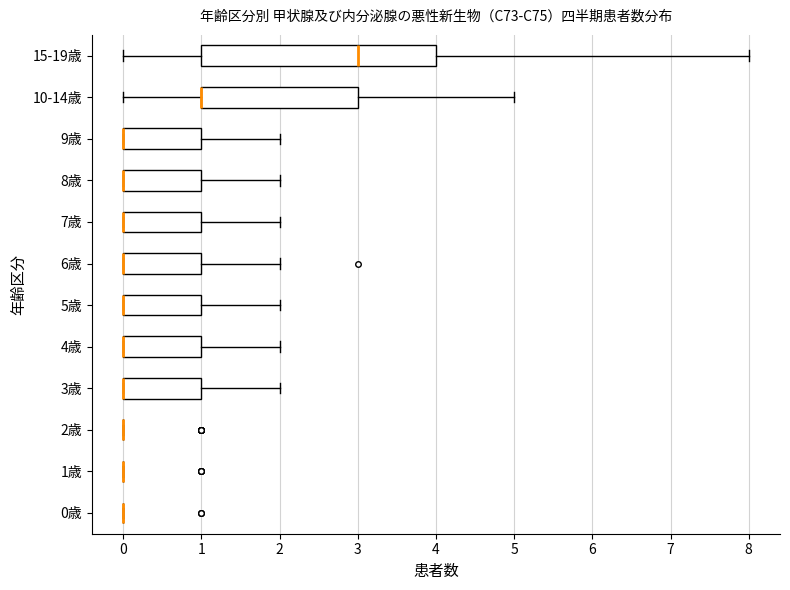

Reading bottom to top, read every box against the x-axis: the position of its median line, the range the box covers, and the ends of its whiskers. The values are not printed on the chart, so give them approximately, as read against the axis.

0歳: box collapsed to a line at 0, whiskers 0 to 0
1歳: box collapsed to a line at 0, whiskers 0 to 0
2歳: box collapsed to a line at 0, whiskers 0 to 0
3歳: median 0 (drawn on the box's left edge), box 0 to 1, whiskers 0 to 2
4歳: median 0 (drawn on the box's left edge), box 0 to 1, whiskers 0 to 2
5歳: median 0 (drawn on the box's left edge), box 0 to 1, whiskers 0 to 2
6歳: median 0 (drawn on the box's left edge), box 0 to 1, whiskers 0 to 2
7歳: median 0 (drawn on the box's left edge), box 0 to 1, whiskers 0 to 2
8歳: median 0 (drawn on the box's left edge), box 0 to 1, whiskers 0 to 2
9歳: median 0 (drawn on the box's left edge), box 0 to 1, whiskers 0 to 2
10-14歳: median 1 (drawn on the box's left edge), box 1 to 3, whiskers 0 to 5
15-19歳: median 3, box 1 to 4, whiskers 0 to 8